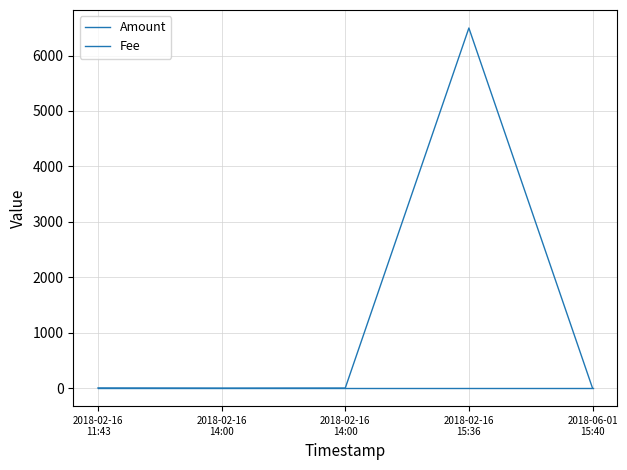

Read the Fee value at 2018-02-16
11:43.

1